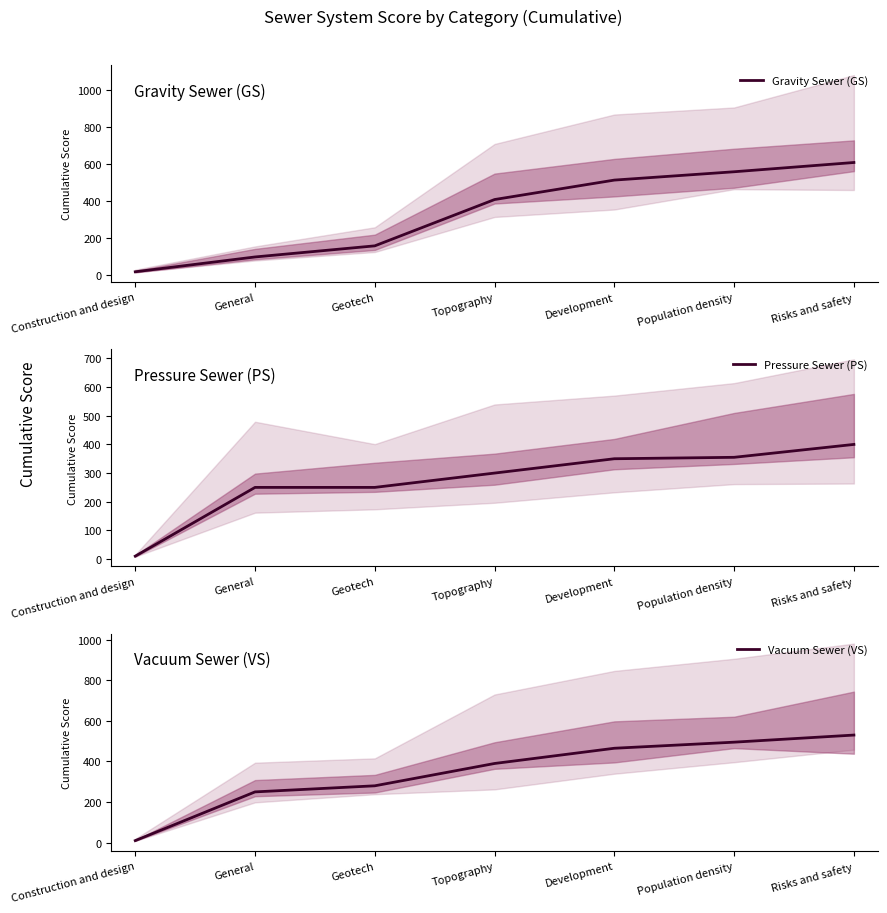

What position from the right is Population density?

2